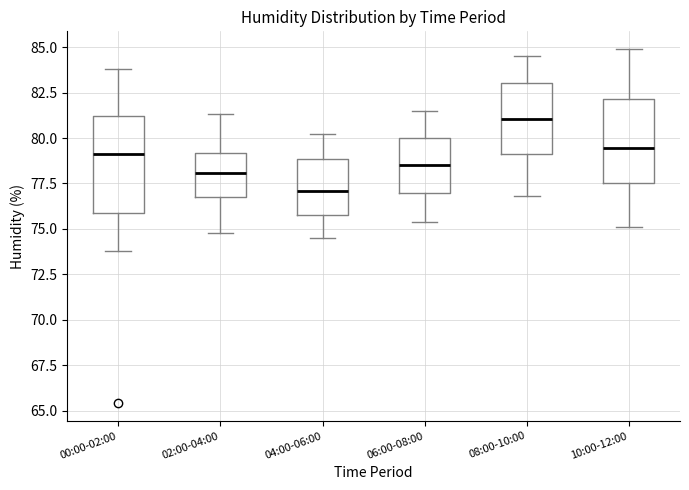

Where is the lower edge of the box for 02:00-04:00 on the y-axis? The values are not printed on the chart, so give them approximately, as read against the axis.

77.0